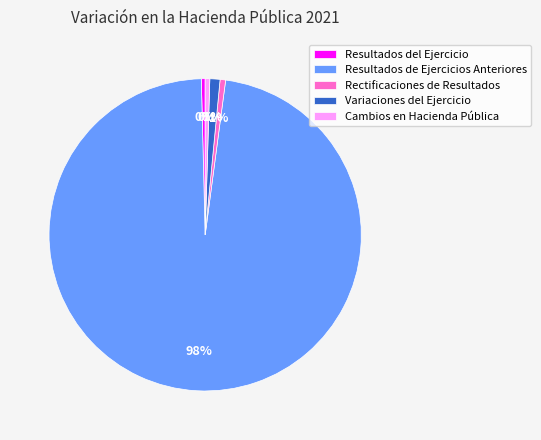

Does Variaciones del Ejercicio represent more than half of the total?

No